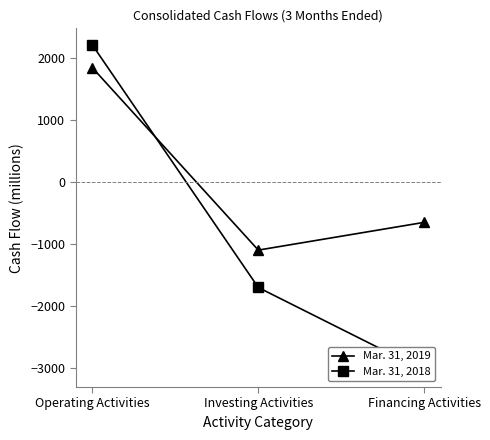

Count the number of data series in this chart.

2